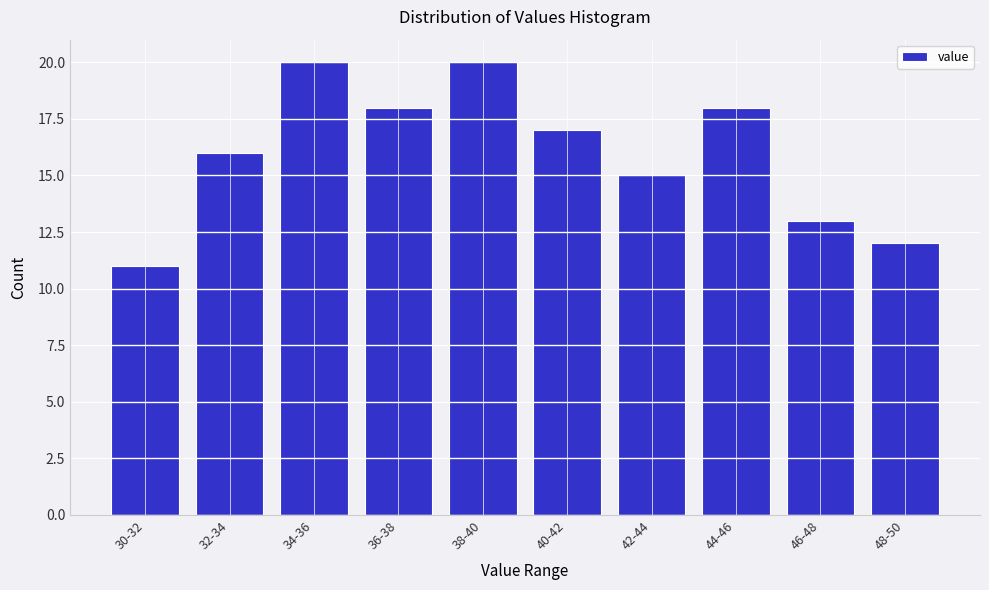

Reading left to right, extract all data points from this chart.

30-32=11	32-34=16	34-36=20	36-38=18	38-40=20	40-42=17	42-44=15	44-46=18	46-48=13	48-50=12